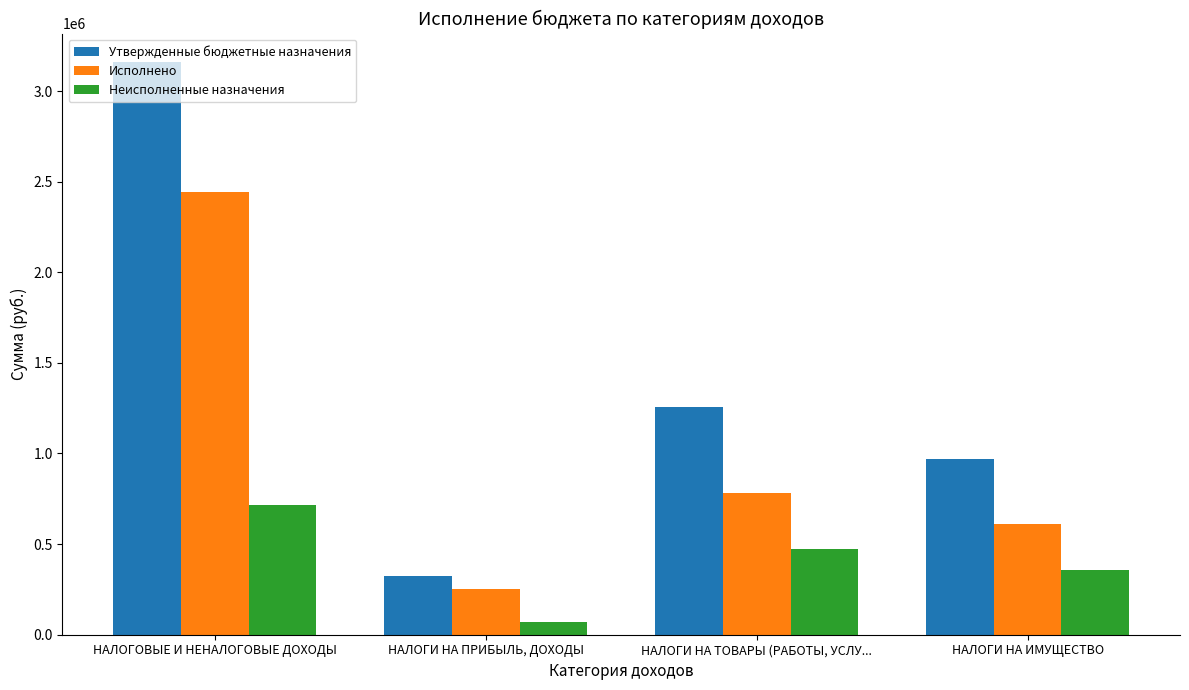

At how many categories does at least one series exceed 1723189?

1